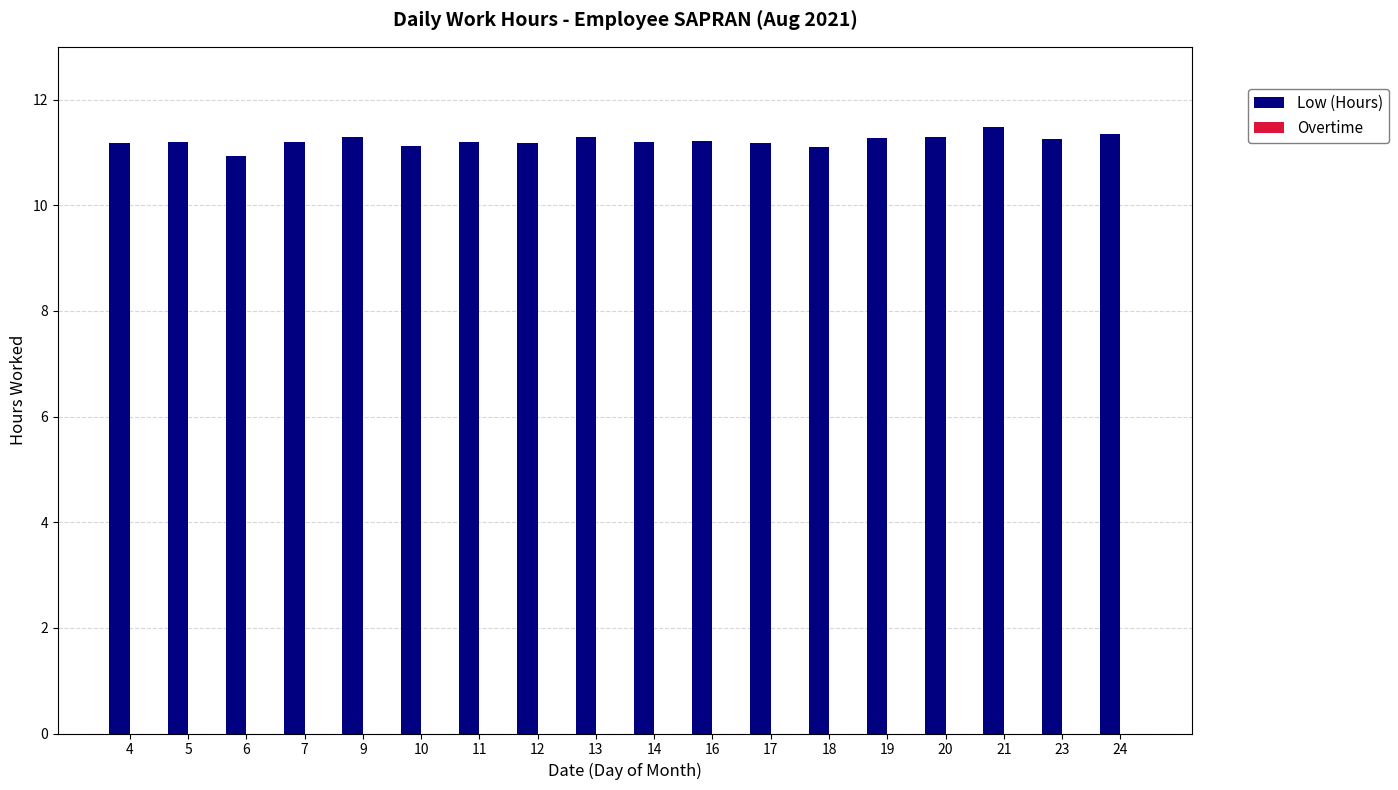

Does the chart contain any negative values?

No